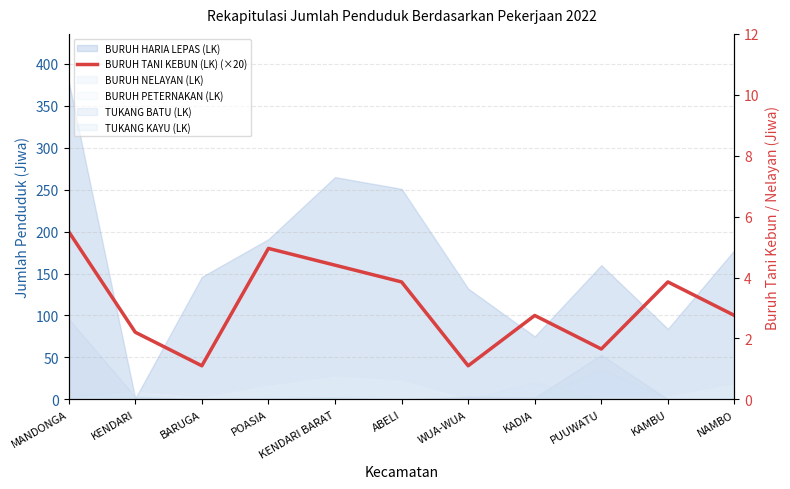

How many interior local valleys (lower than both neighbors) does the data have?

3